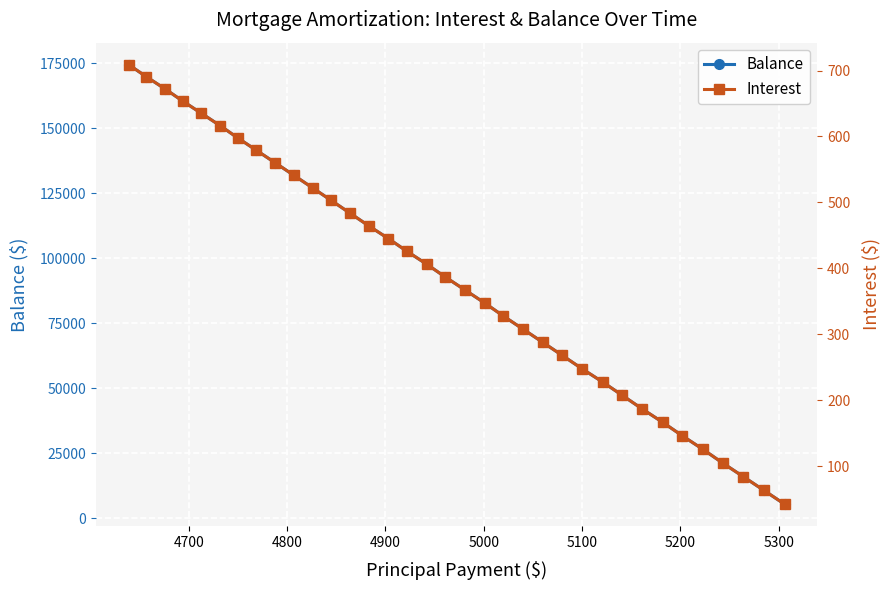

Which series has the largest total across all categories?

Balance